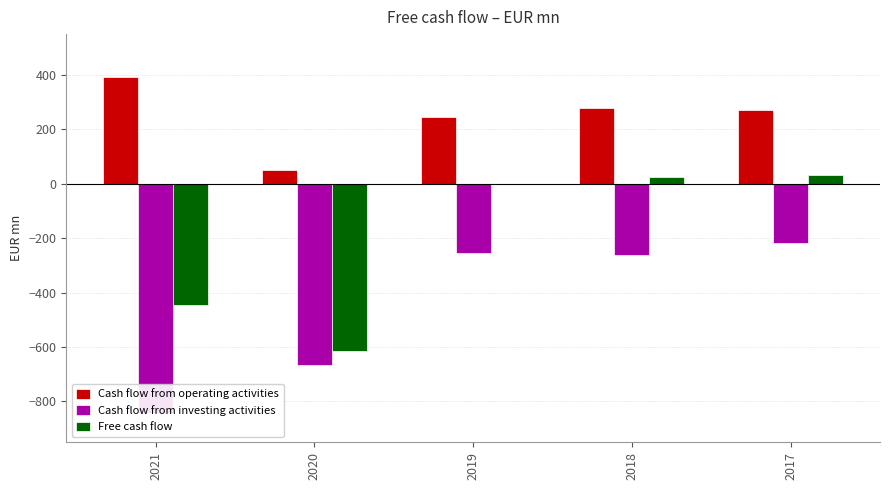

Which has a higher value, 2020 or 2021?

2021